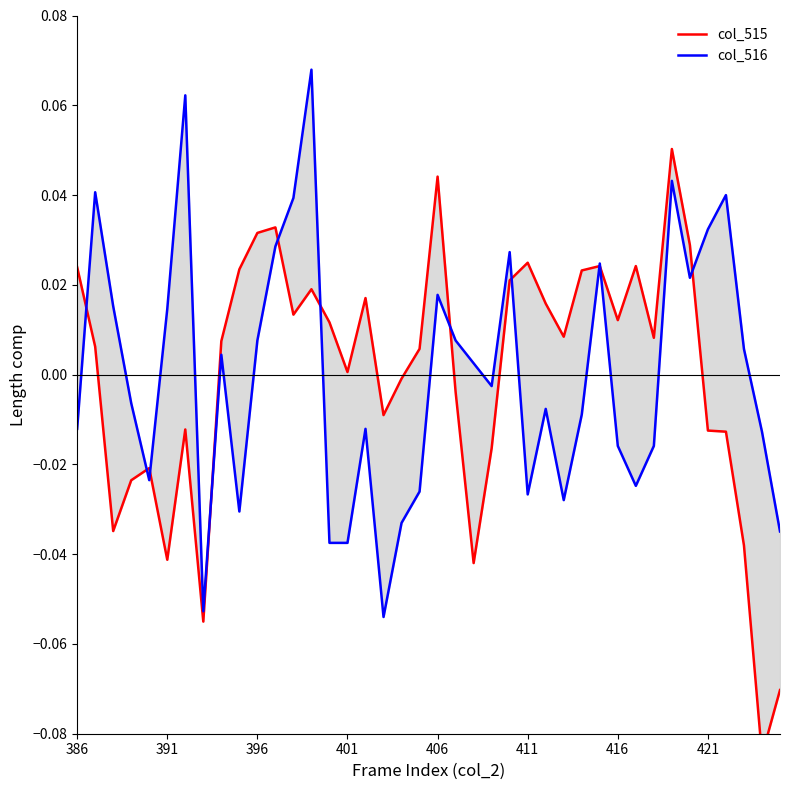

Which series ends up on top after the final intersection of col_516 and col_515?

col_516